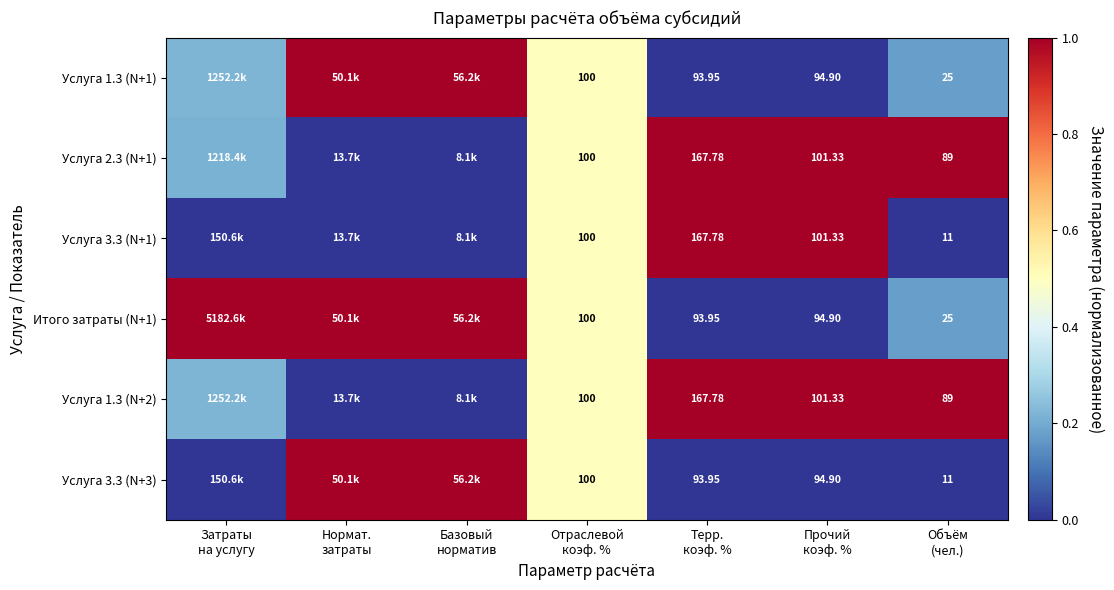

What is the total value across all series at Объём
(чел.)?

250.0